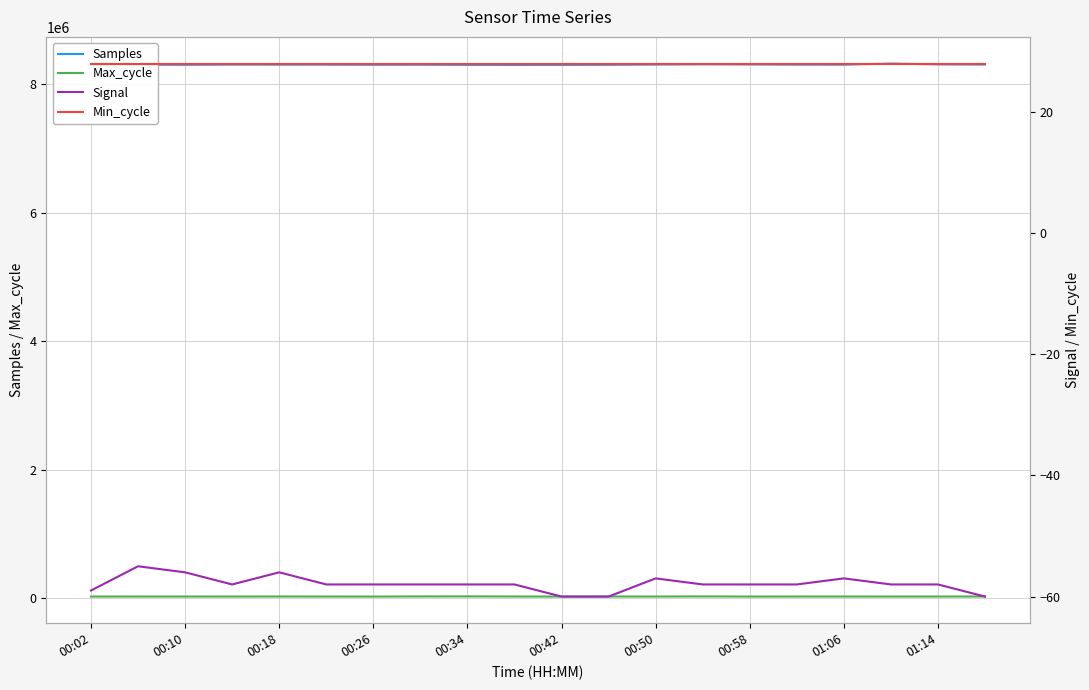

What is the difference between the second highest and minimum values in the Samples series?

11001